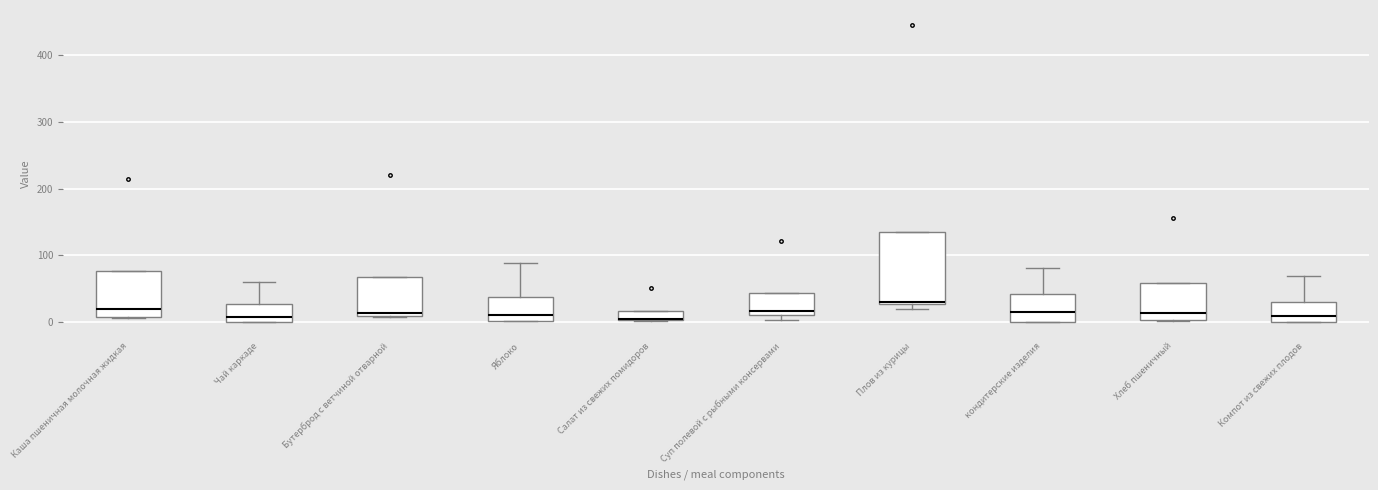

Where is the upper edge of the box for Бутерброд с ветчиной отварной on the y-axis? The values are not printed on the chart, so give them approximately, as read against the axis.

70